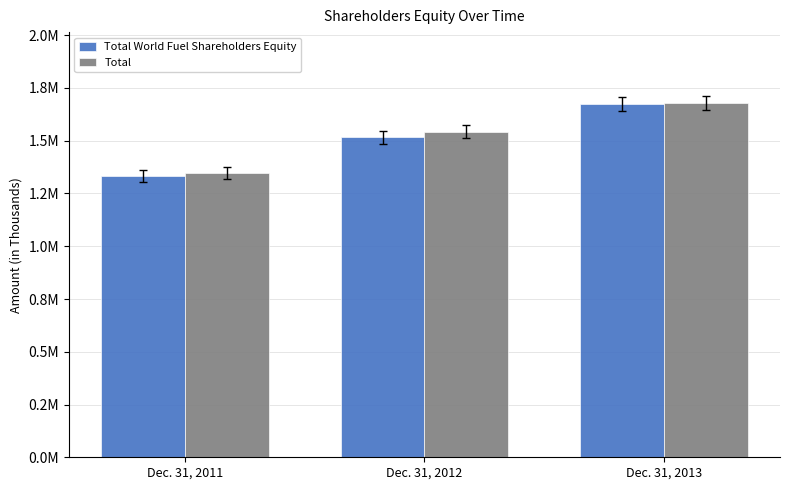

Which series has the largest total across all categories?

Total